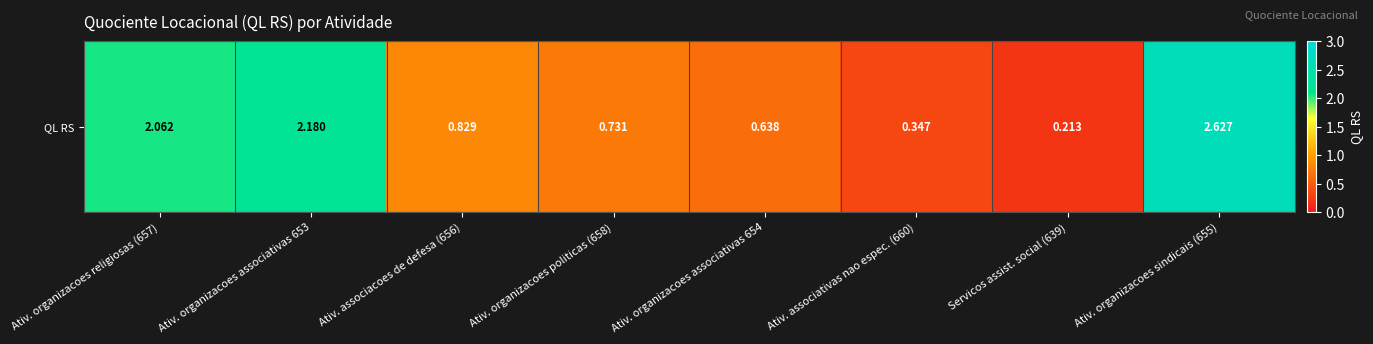

What is the difference between the maximum and minimum values?

2.4